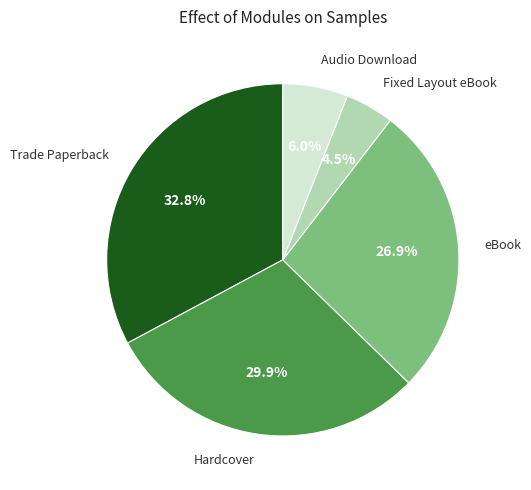

What percentage is the Trade Paperback slice, to the nearest percent?

33%